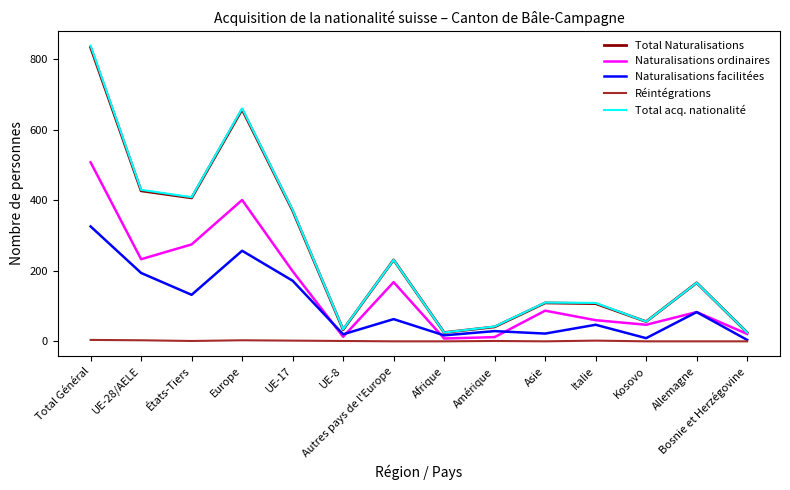

How many interior local peaks does the Total Naturalisations series have?

4